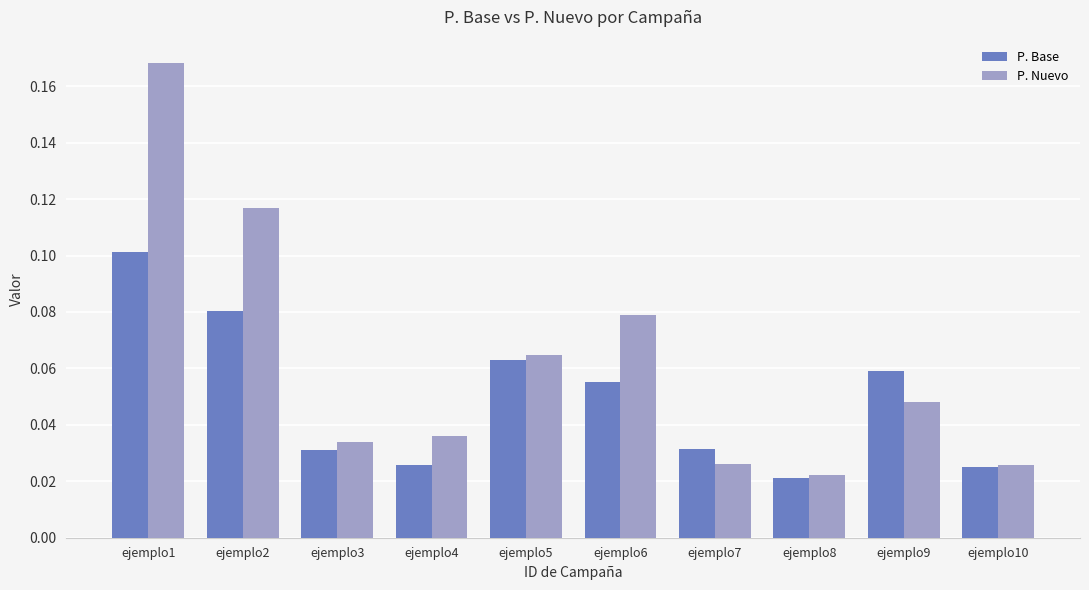

At which category does the chart reach its minimum across all series?

ejemplo8